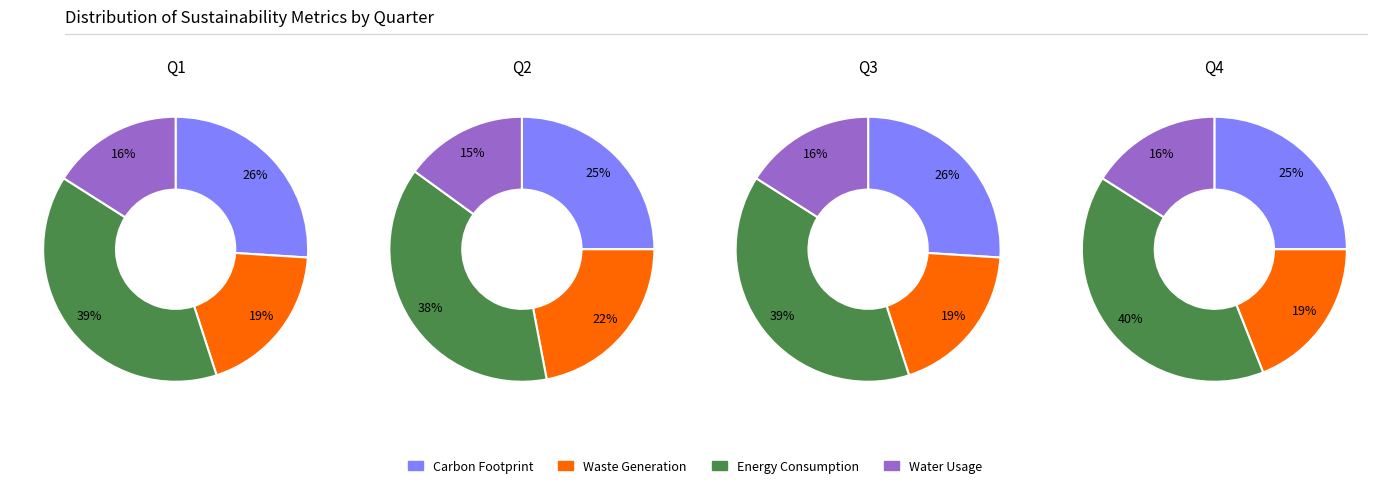

To the nearest percent, what is the average slice percentage?

25%